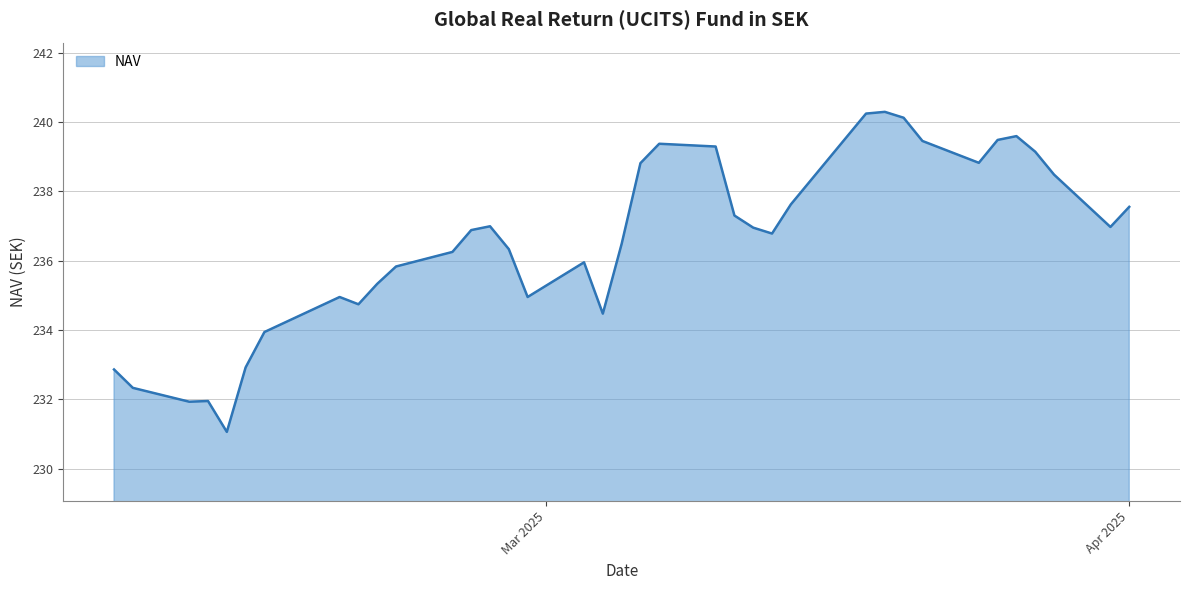

How many lines are shown in the chart?

1